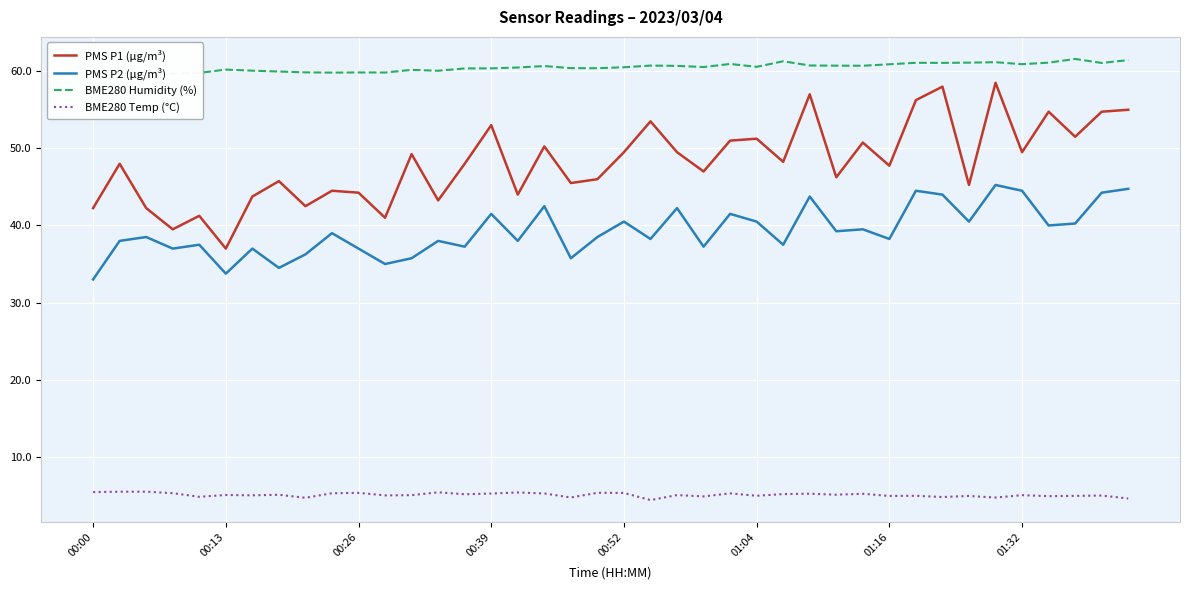

Read the BME280 Temp (°C) value at 13.

5.4